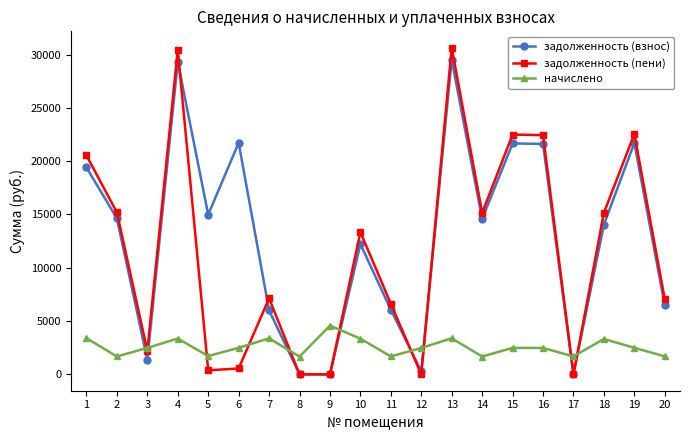

What is the greatest value displayed?

30651.0